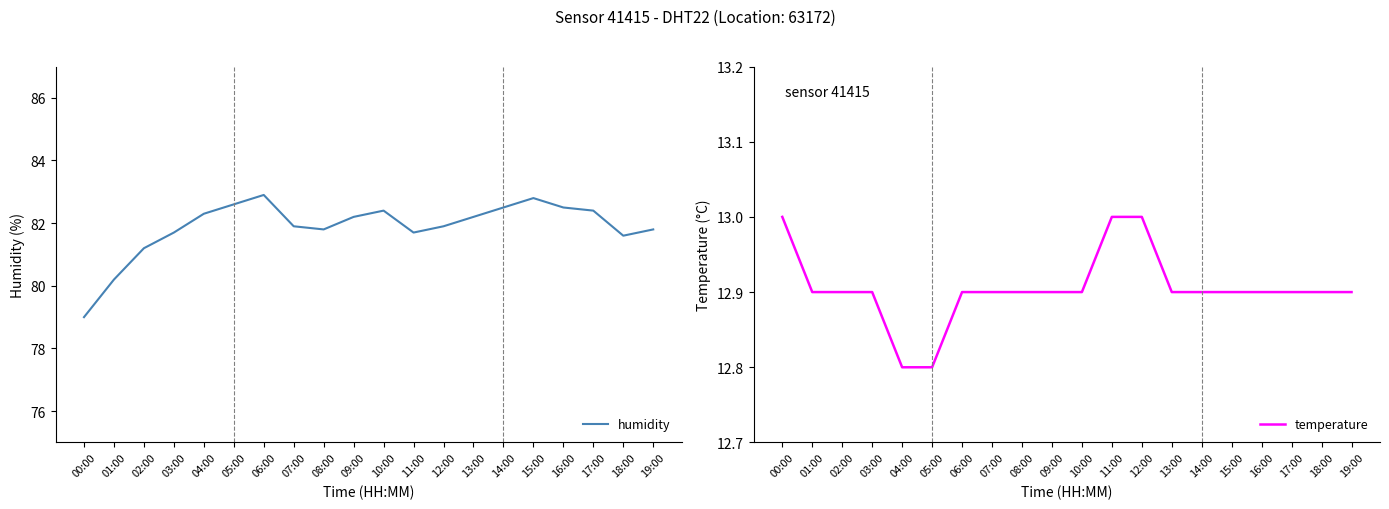

What is the total value across all series at 16:00?

95.4